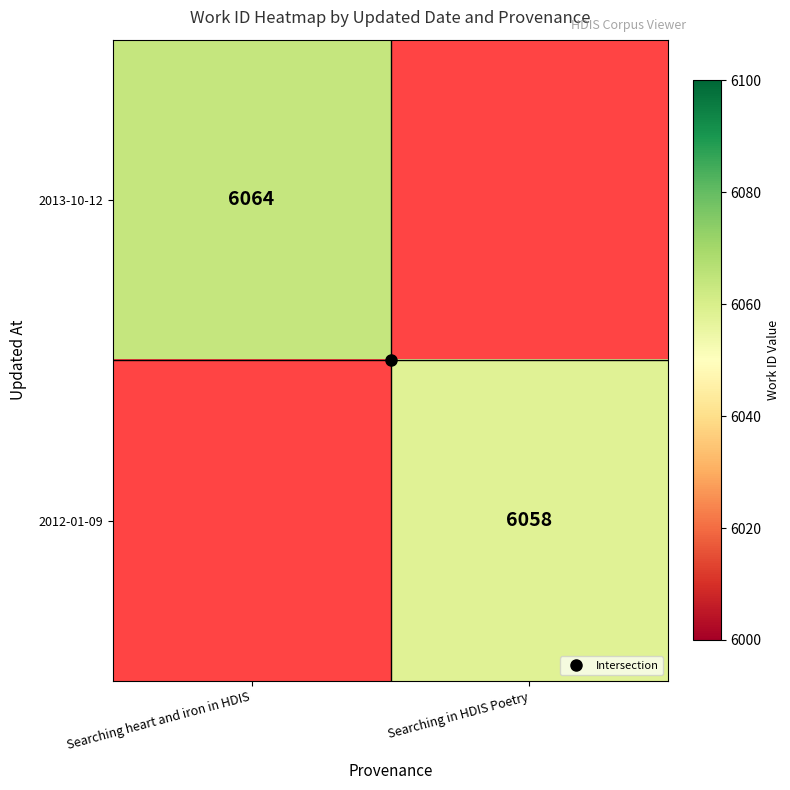

Read the 2013-10-12 value at Searching heart and iron in HDIS.

6064.0